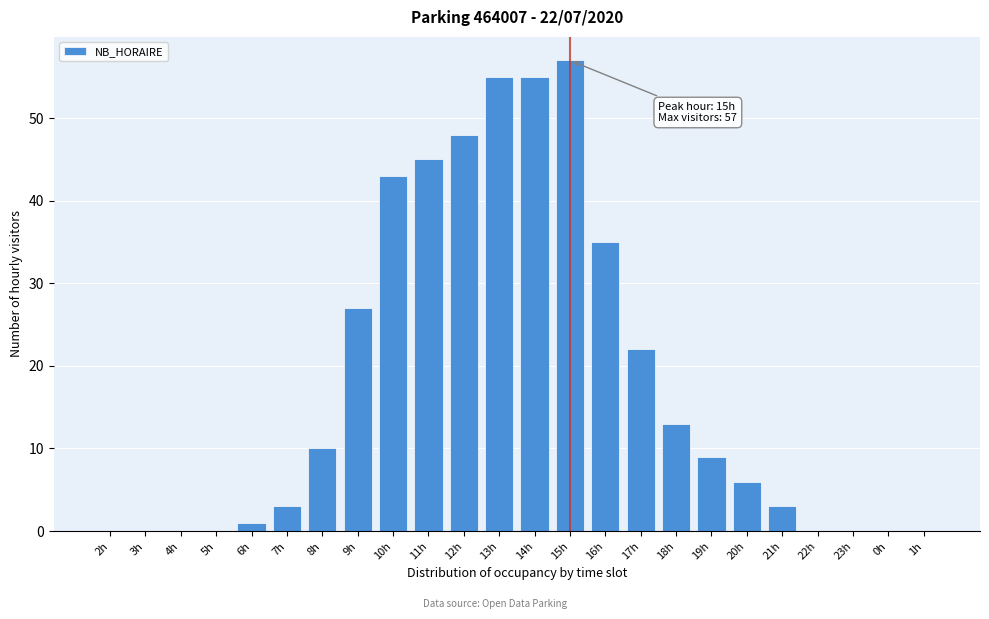

Reading left to right, what are all the values shown in this chart?

2h=0	3h=0	4h=0	5h=0	6h=1	7h=3	8h=10	9h=27	10h=43	11h=45	12h=48	13h=55	14h=55	15h=57	16h=35	17h=22	18h=13	19h=9	20h=6	21h=3	22h=0	23h=0	0h=0	1h=0